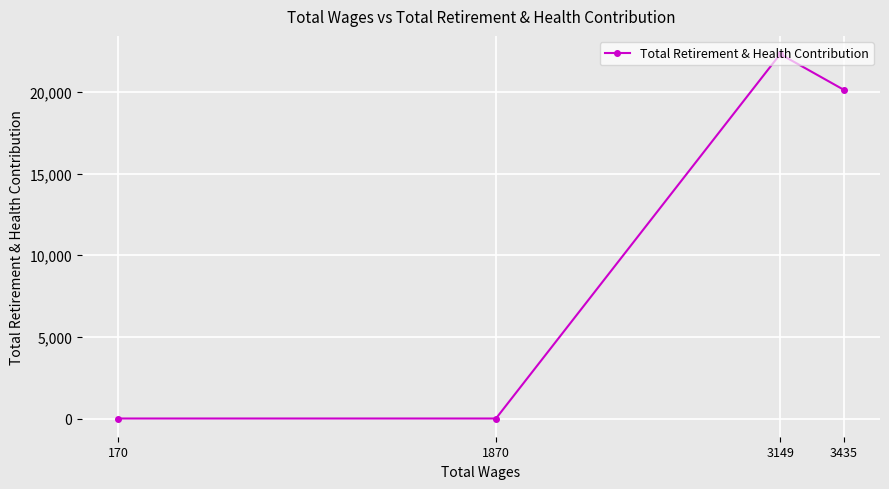

True or false: the data shows 0 at 170.

True